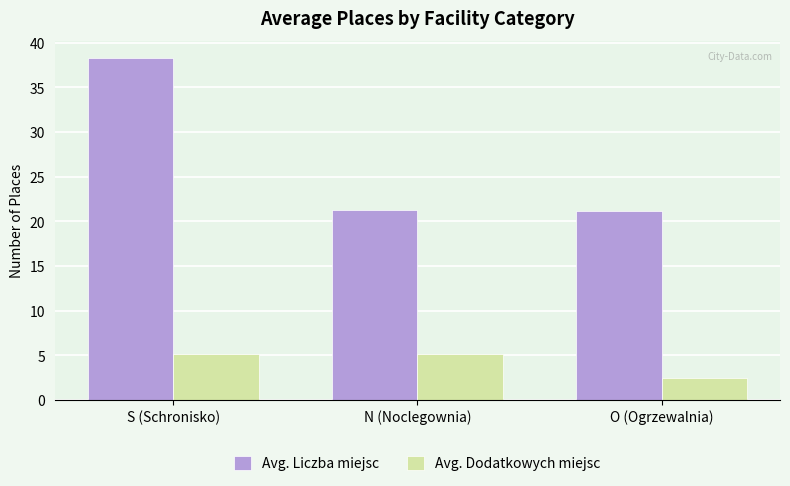

Rank the series by their average value, from highest to lowest.

Avg. Liczba miejsc, Avg. Dodatkowych miejsc